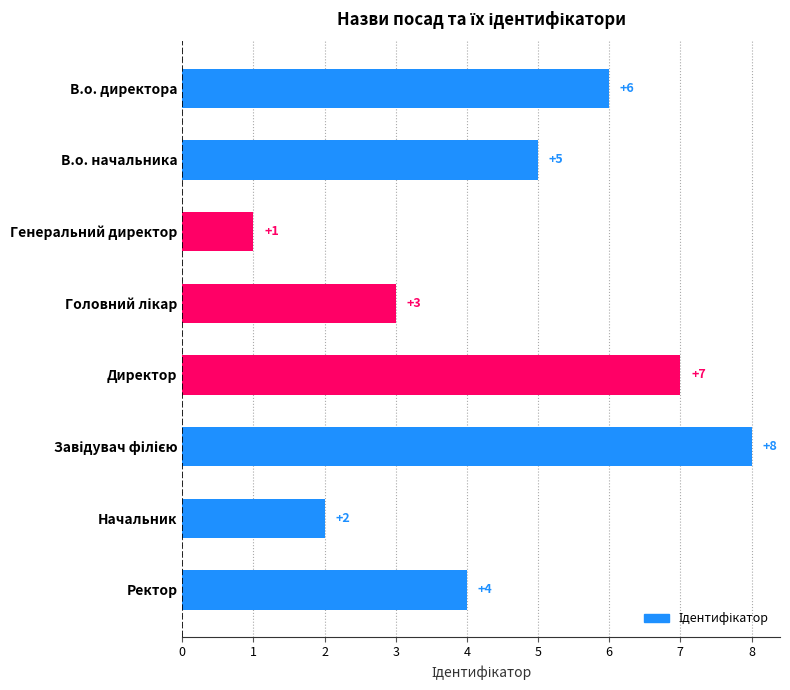

The chart shows a value of 5 at В.о. начальника. True or false?

True